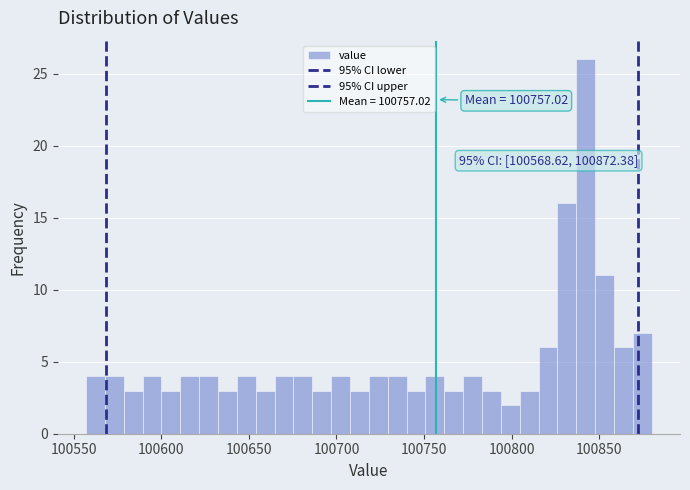

Read against the x-axis, roughly where is the centre of the tallest bar?

100840